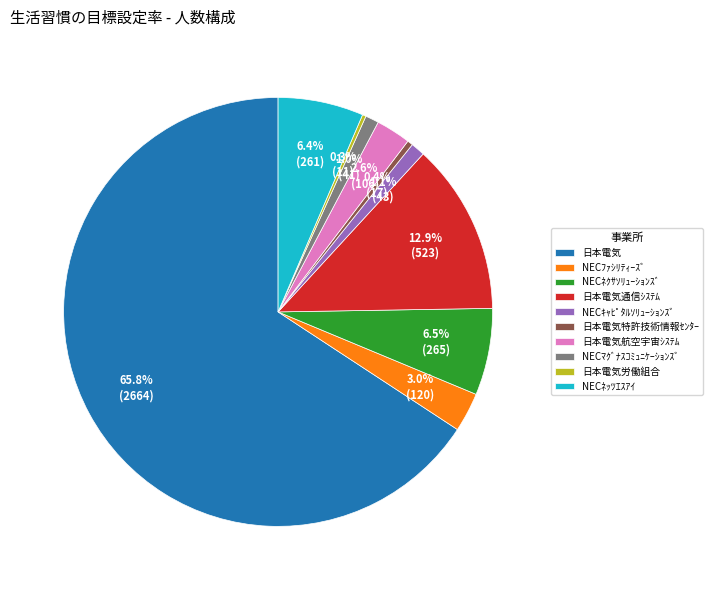

What percentage is the 日本電気航空宇宙ｼｽﾃﾑ slice, to the nearest percent?

3%